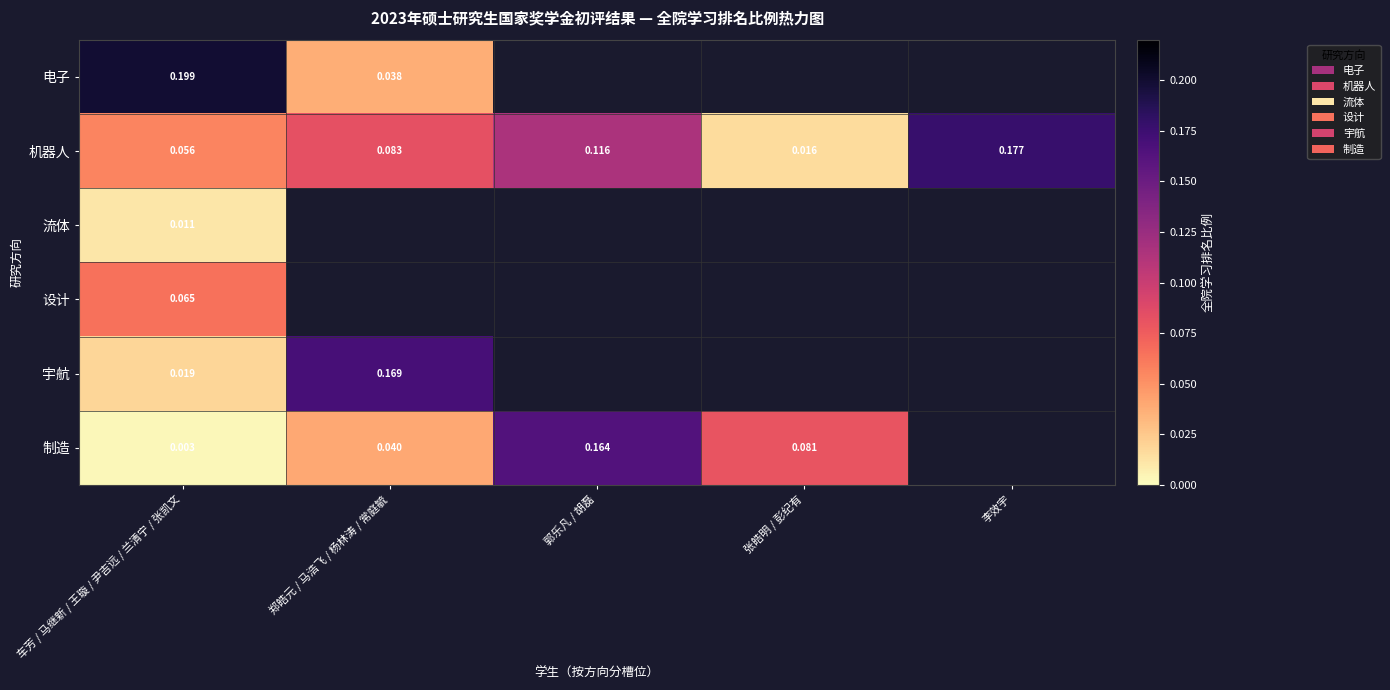

Is the value of 制造 at 张皓明 / 彭纪有 greater than the value of 机器人 at 郑皓元 / 马浩飞 / 杨林涛 / 常庭毓?

No